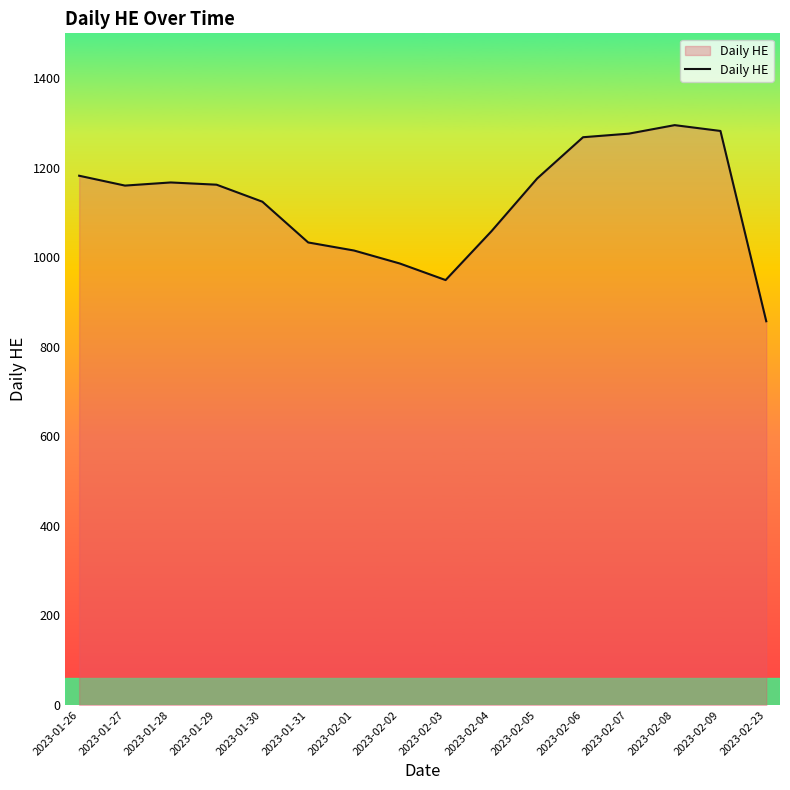

What is the sum of the values at 2023-01-30 and 2023-02-02?

2110